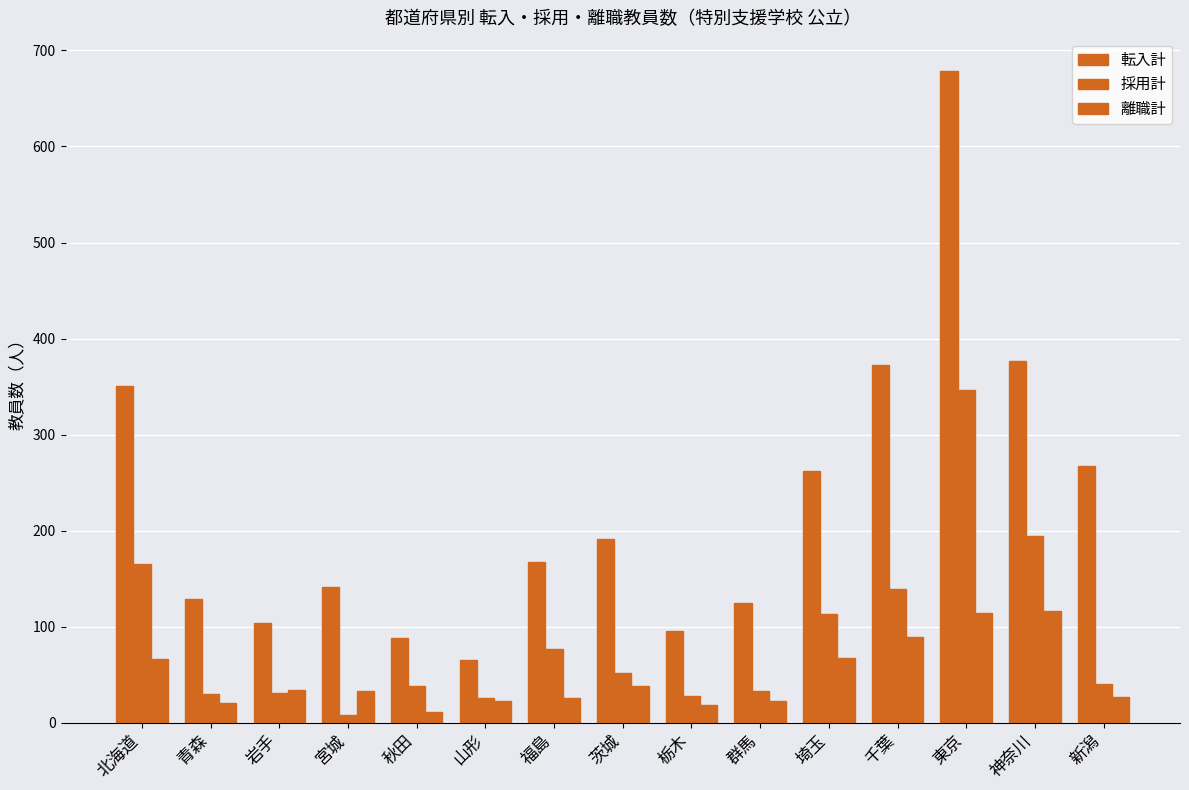

What is the sum of all 採用計 values?

1324